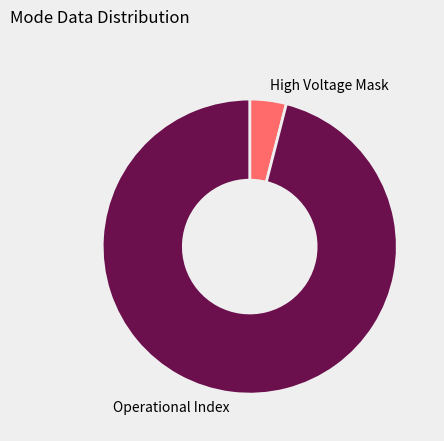

What is the smallest slice in the pie chart?

High Voltage Mask